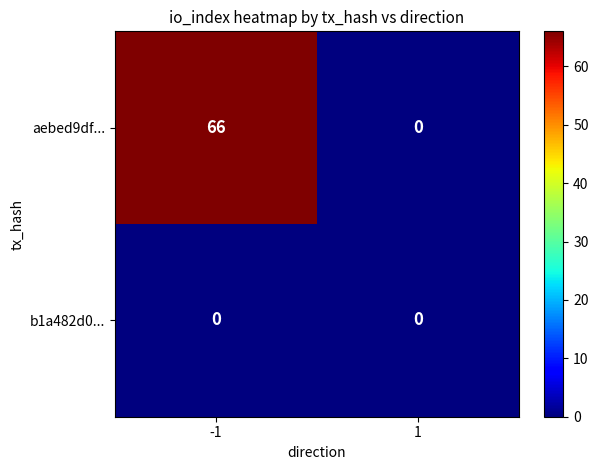

Count the number of data series in this chart.

2